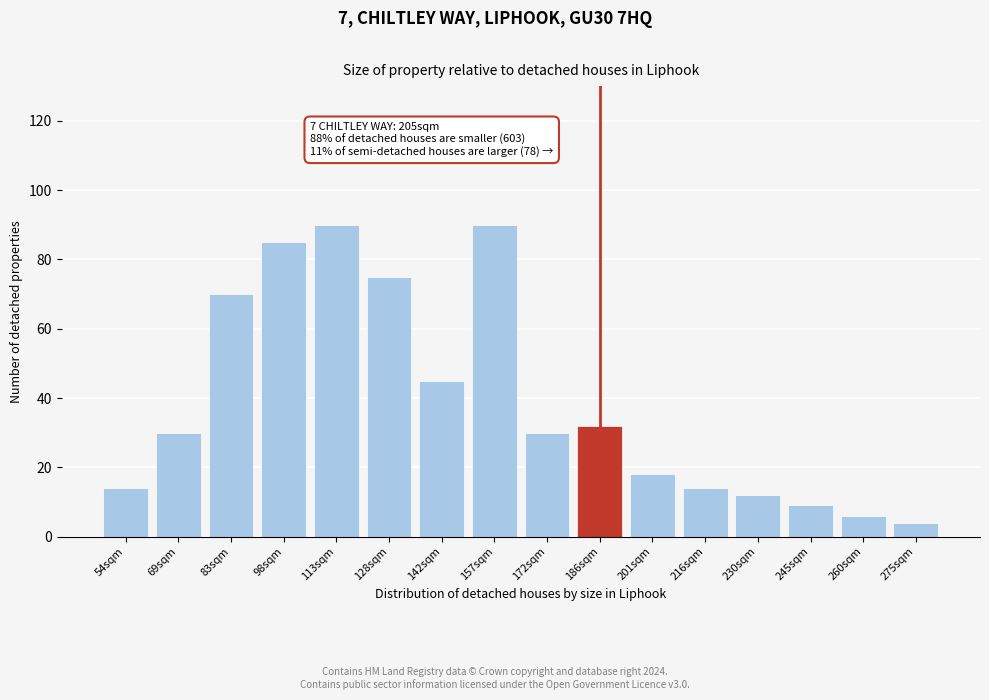

Reading left to right, transcribe all the data shown in this chart.

14	30	70	85	90	75	45	90	30	32	18	14	12	9	6	4